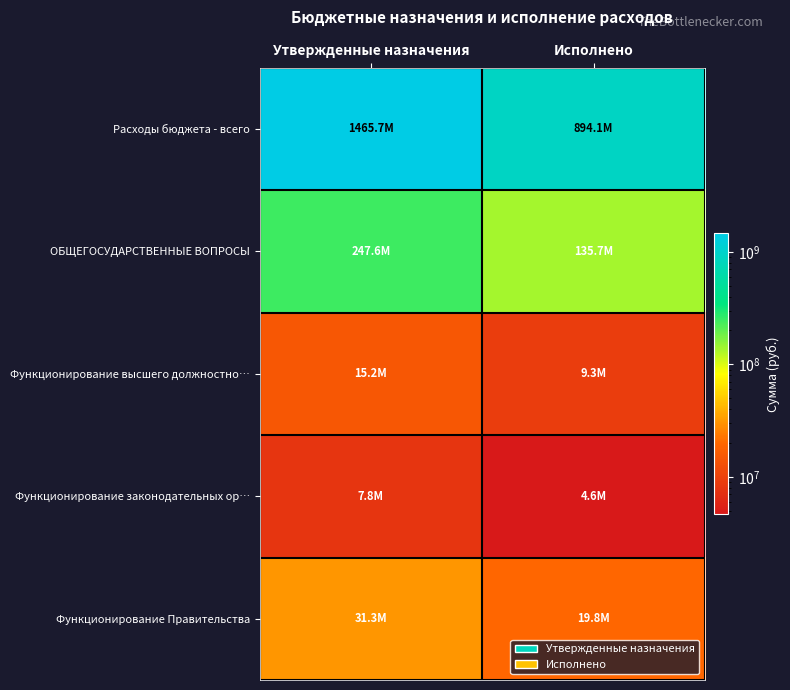

At which category does the chart reach its peak across all series?

Утвержденные назначения